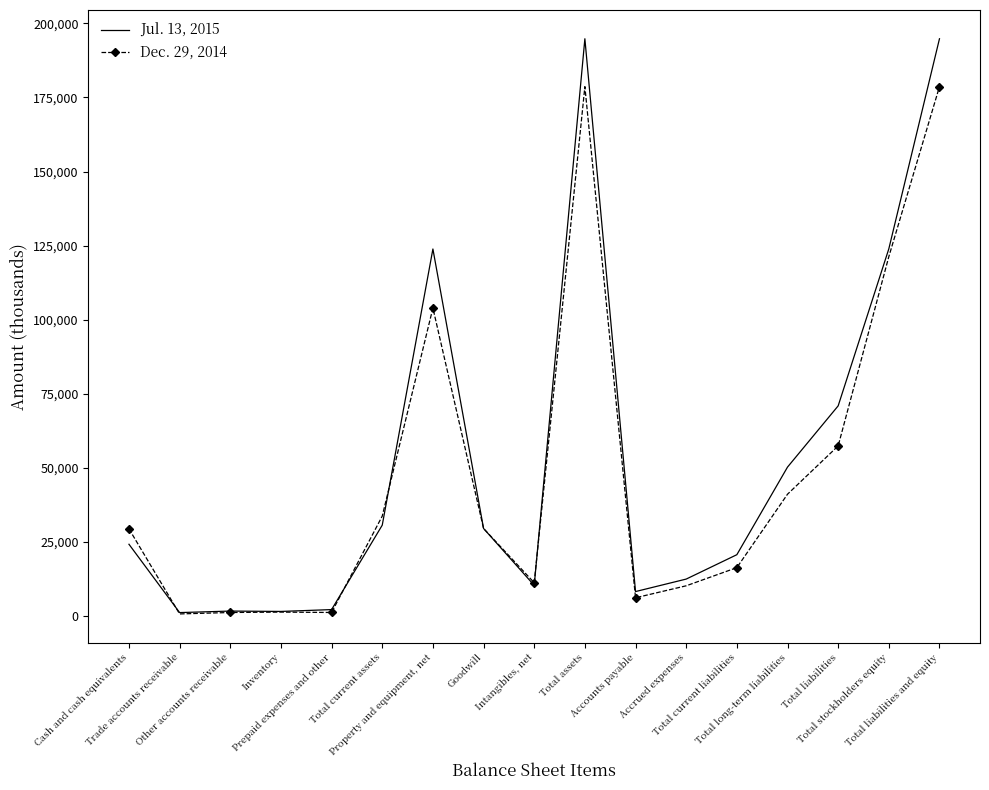

What is the difference between the highest and lowest values at Total current liabilities?

4366